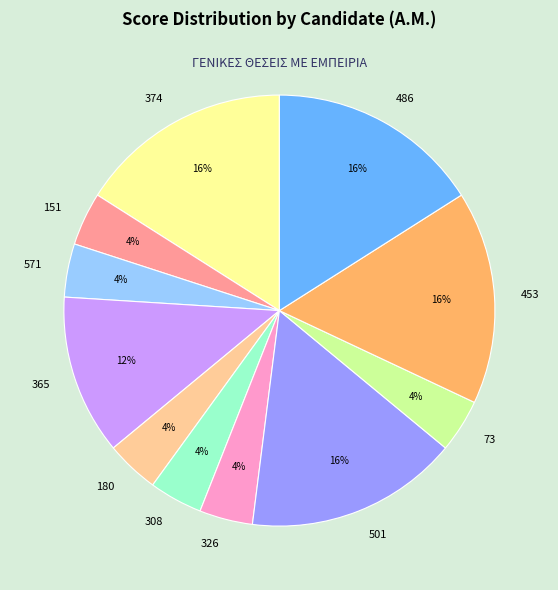

How many segments does this pie chart have?

11